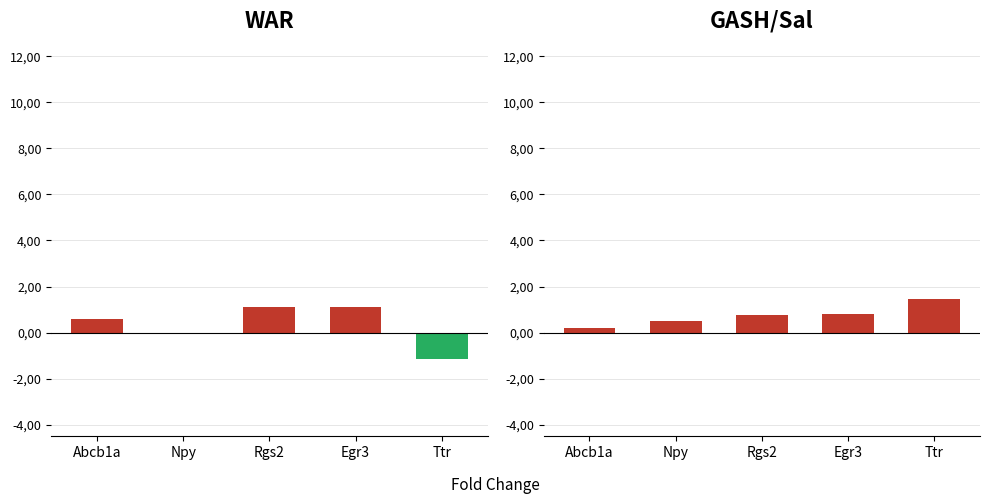

What are all the series names shown in the legend?

WAR, GASH/Sal